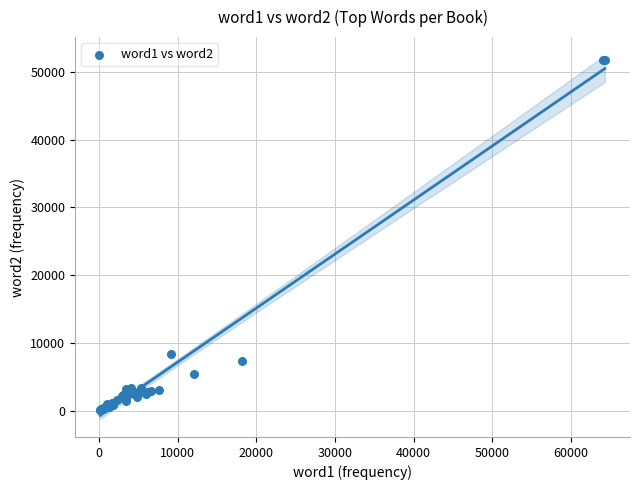

What Y value in the scatter plot is closest to 25942?

8368